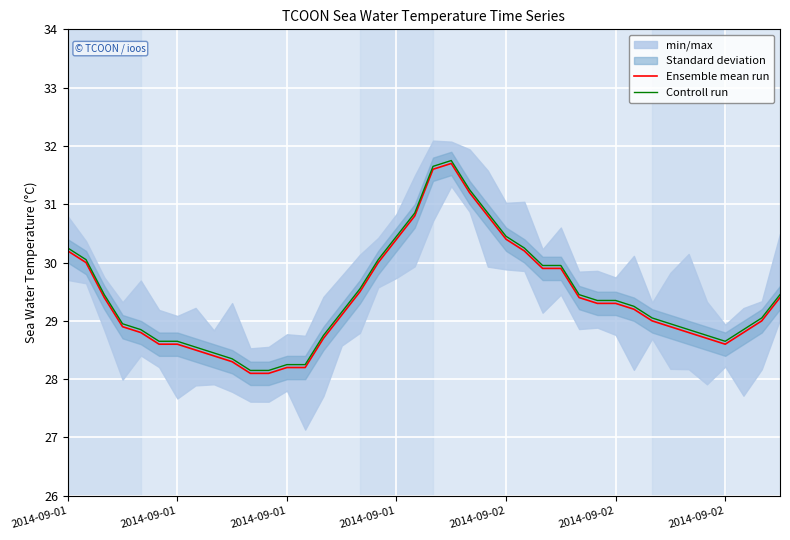

Which series has the largest range (max minus min)?

Ensemble mean run